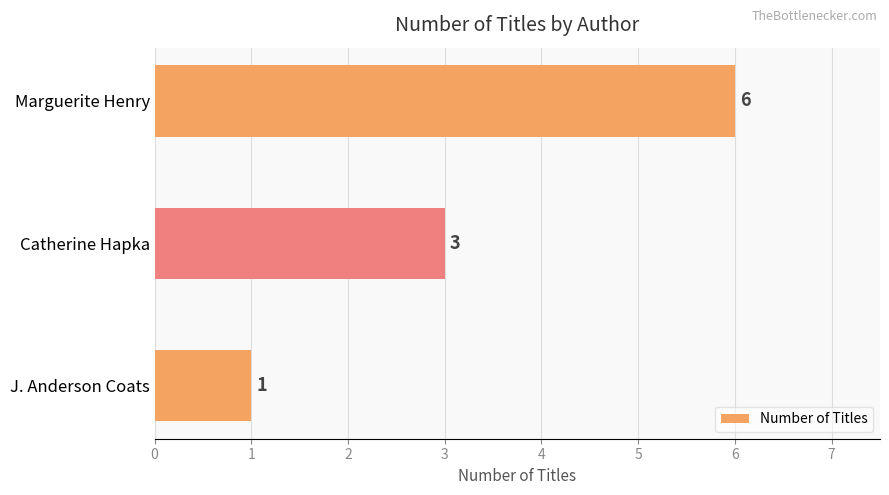

Which label corresponds to the largest value in the chart?

Marguerite Henry